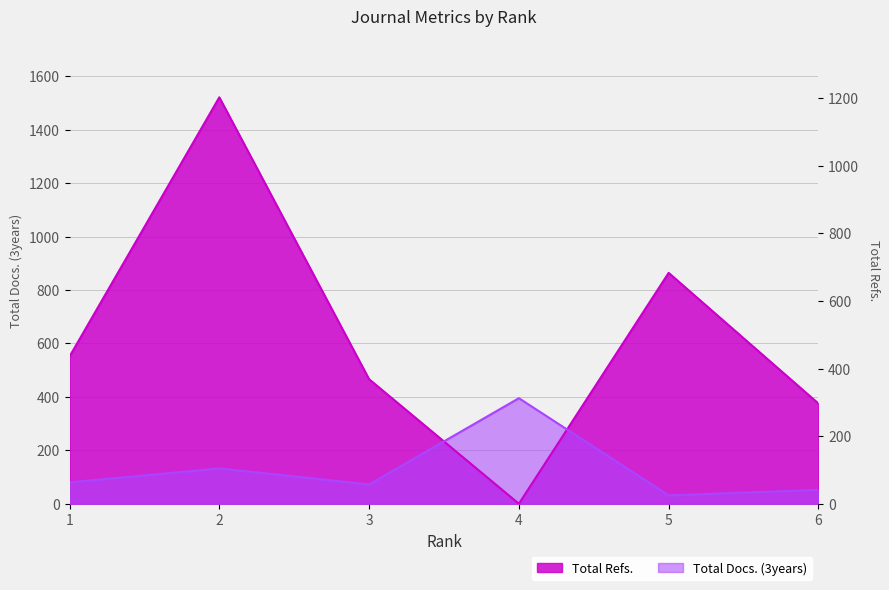

What is the total value across all series at 6?

427